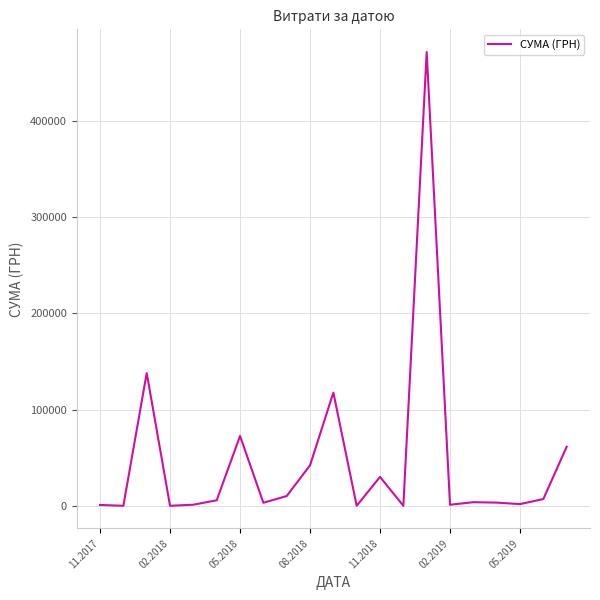

What is the maximum value shown in the chart?

471710.1